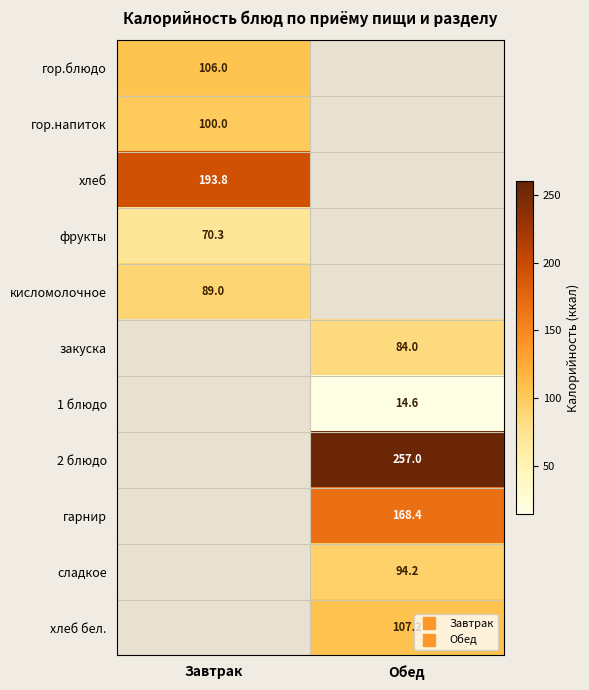

What is the difference between the maximum and minimum values in the 1 блюдо series?

14.6